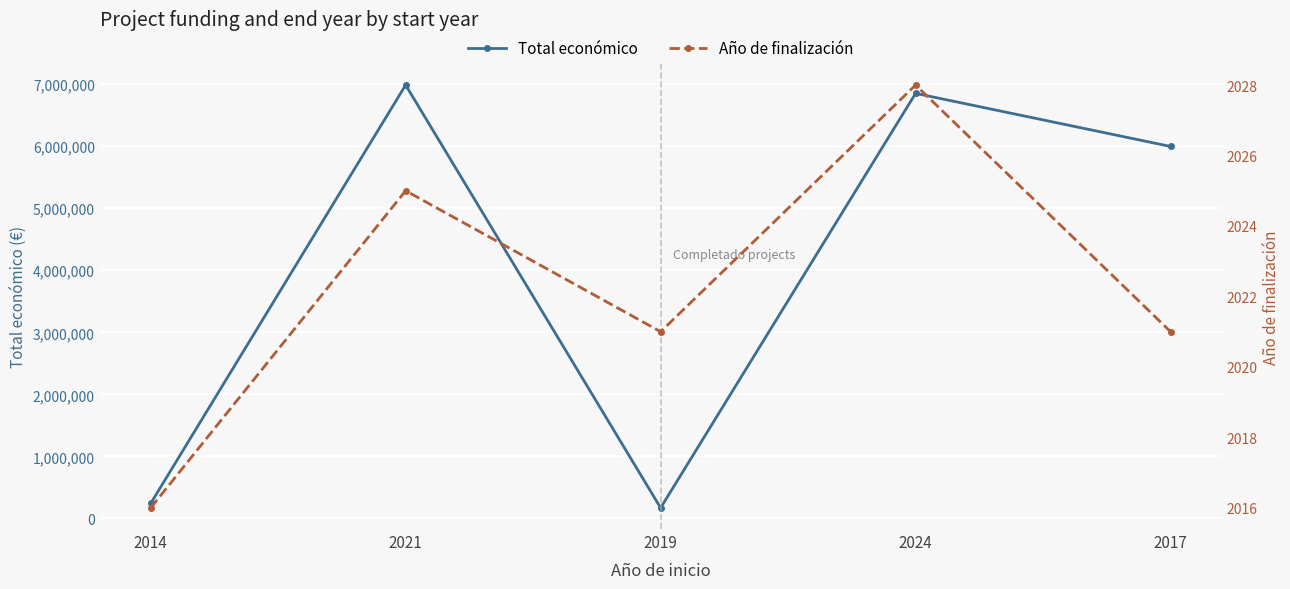

Reading right to left, transcribe all the data shown in this chart.

Total económico: 2017=5996175	2024=6851903	2019=170121	2021=6986278	2014=241035
Año de finalización: 2017=2021	2024=2028	2019=2021	2021=2025	2014=2016